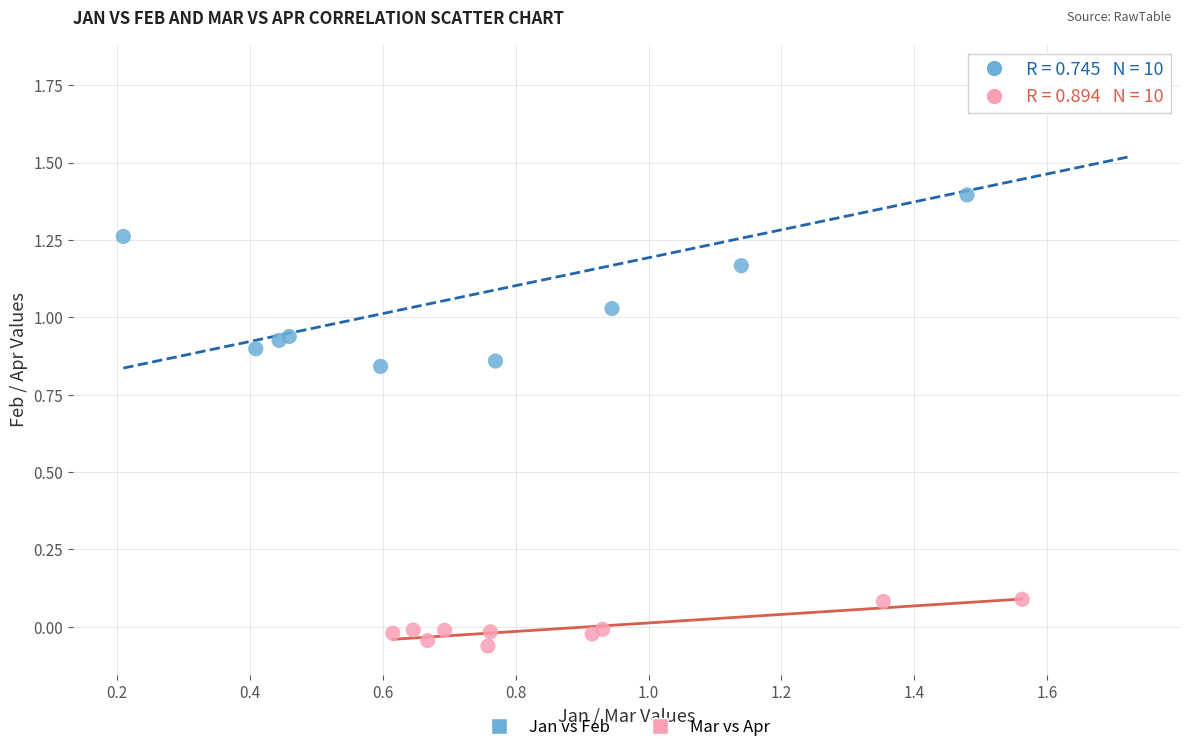

What are all the series names shown in the legend?

Jan vs Feb, Mar vs Apr